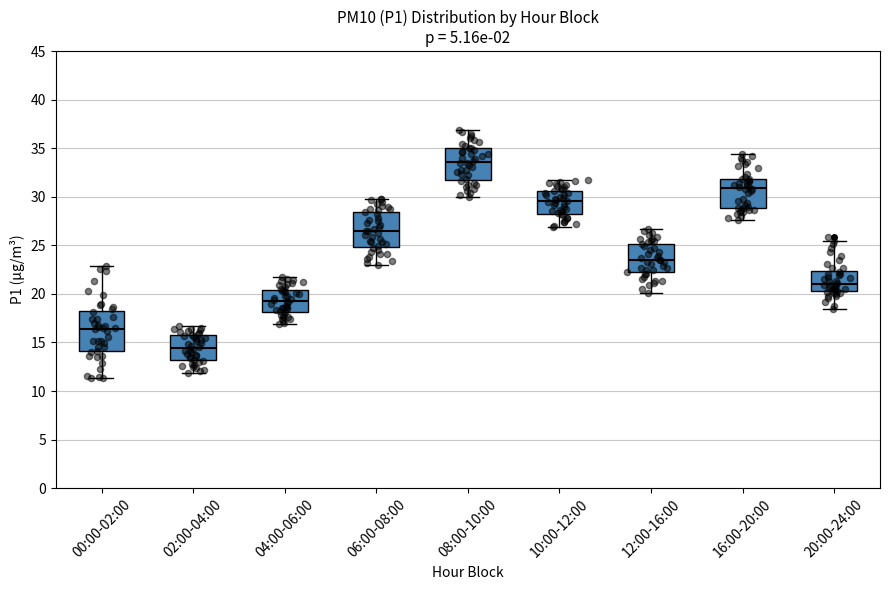

Which box's median line is the highest?

08:00-10:00